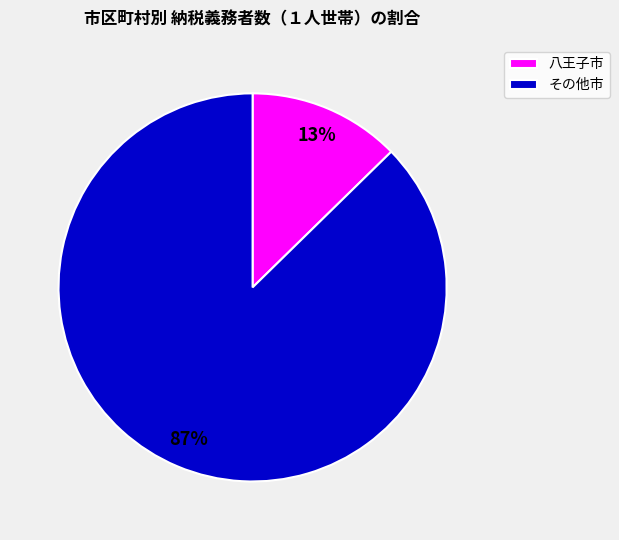

Is the sum of 八王子市 and その他市 greater than half?

Yes